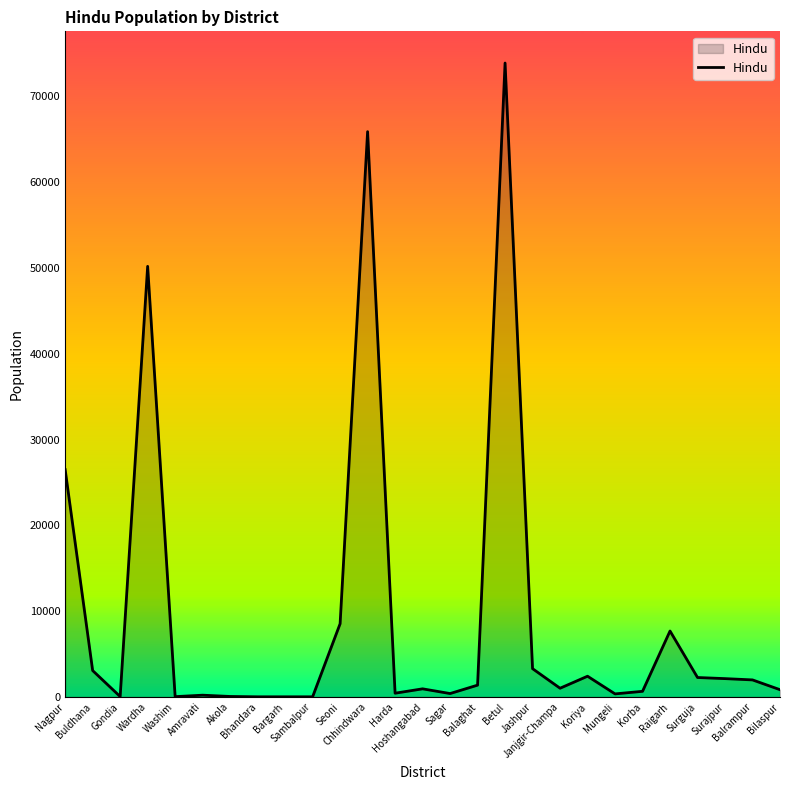

What is the difference between the maximum and second lowest values?

73880